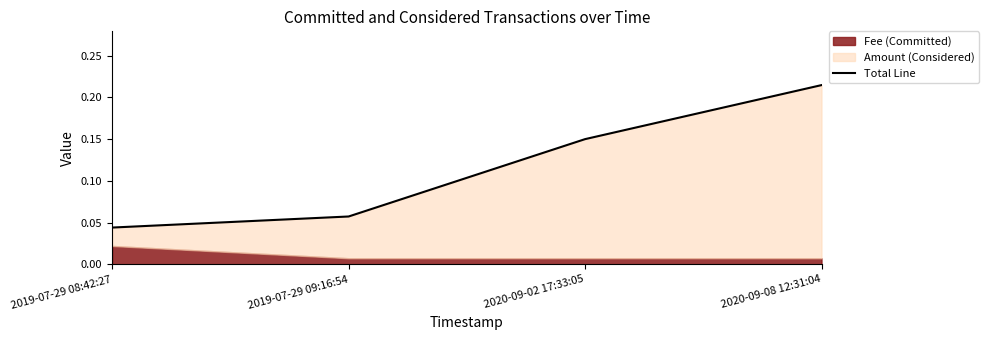

Reading right to left, extract all data points from this chart.

2020-09-08 12:31:04=0.2	2020-09-02 17:33:05=0.1	2019-07-29 09:16:54=0.1	2019-07-29 08:42:27=0.0